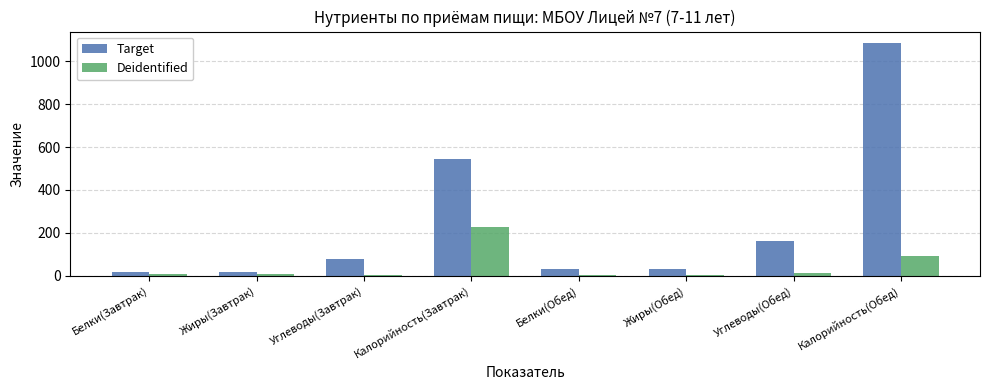

What value does the Target series have at Жиры(Завтрак)?

16.0